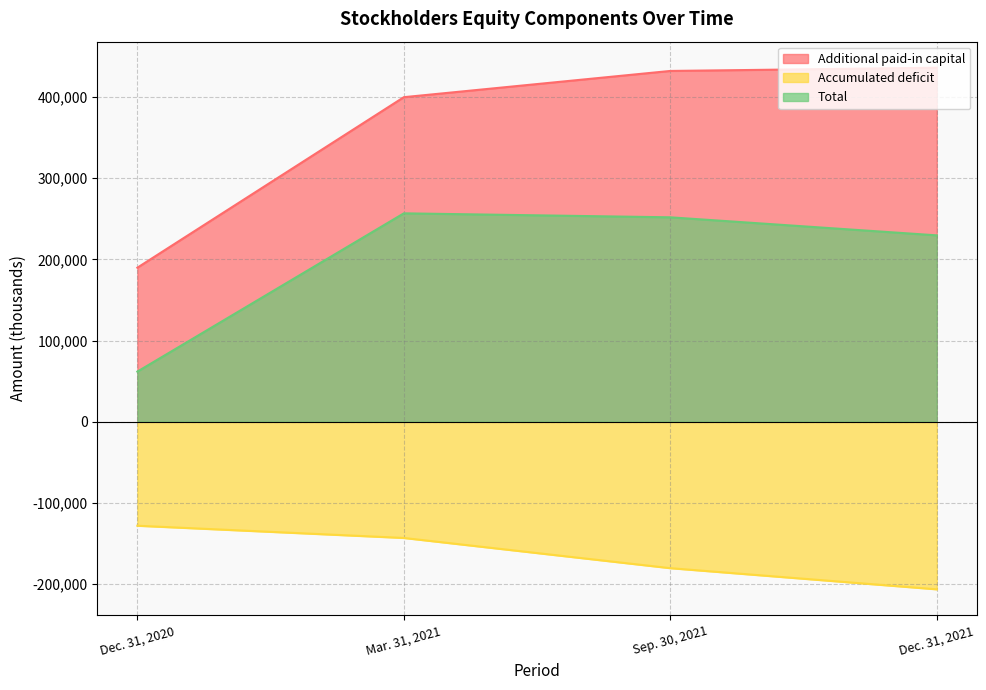

What are all the series names shown in the legend?

Additional paid-in capital, Accumulated deficit, Total